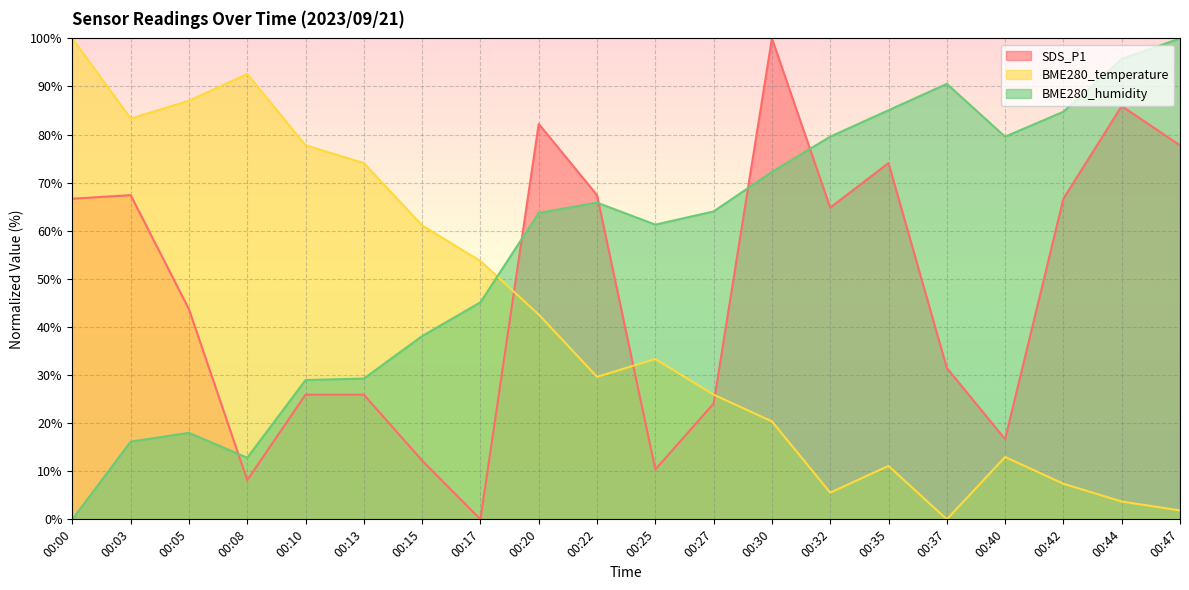

How many lines are shown in the chart?

3